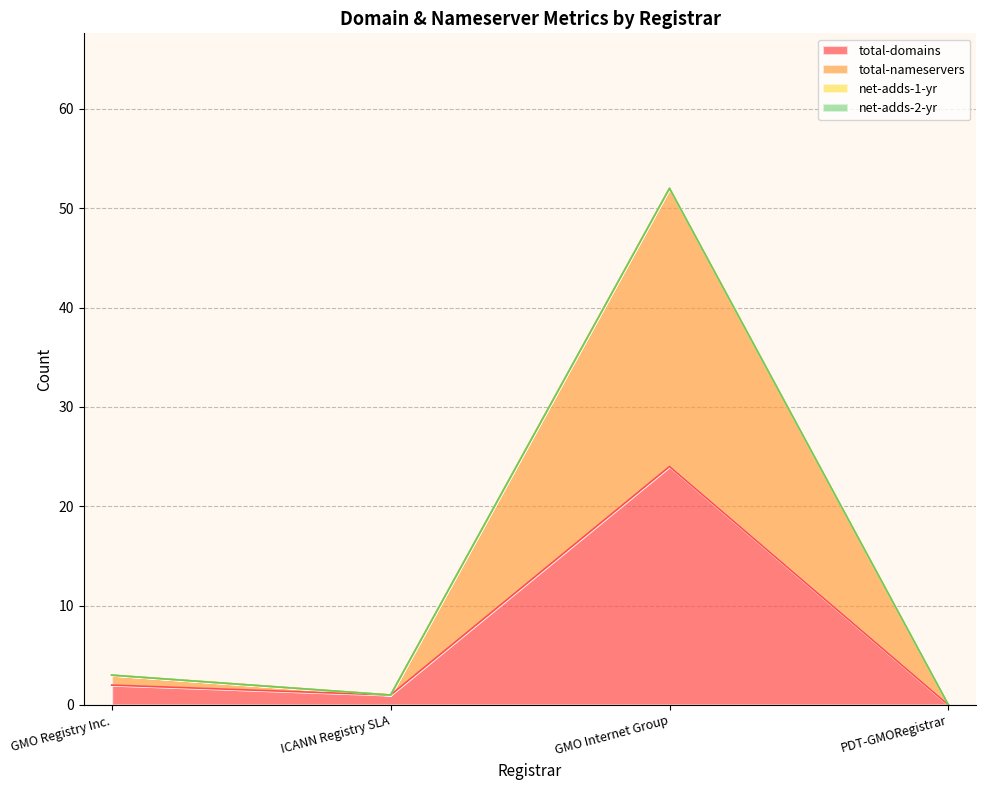

At which category is the sum across all series the highest?

GMO Internet Group